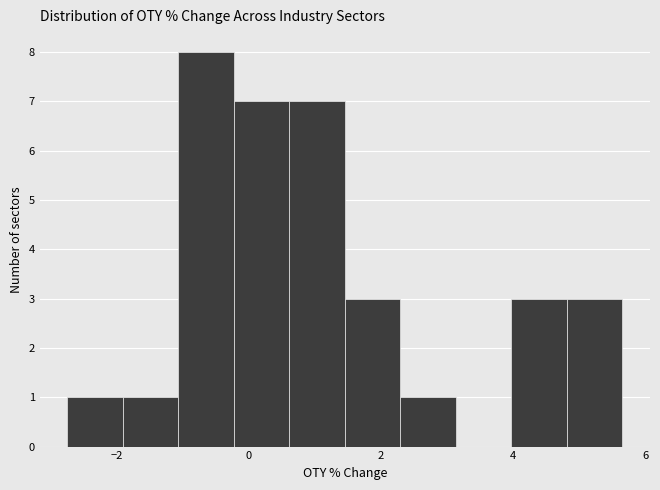

Reading left to right, transcribe this chart: for each bar, give the range it covers on the x-axis and its height. Neither the bar edges nor the heights are printed on the chart, so give them approximately, as read against the axes.

-2.8 to -2.0: 1
-2.0 to -1.0: 1
-1.0 to -0.2: 8
-0.2 to 0.6: 7
0.6 to 1.4: 7
1.4 to 2.2: 3
2.2 to 3.2: 1
3.2 to 4.0: 0
4.0 to 4.8: 3
4.8 to 5.6: 3